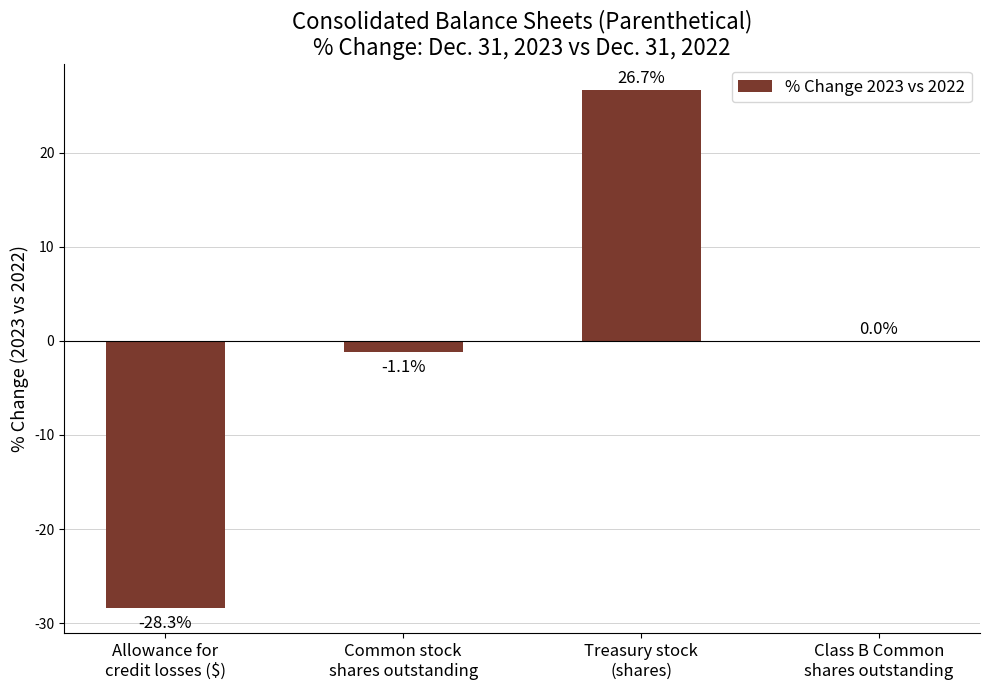

Count the number of categories in the chart.

4